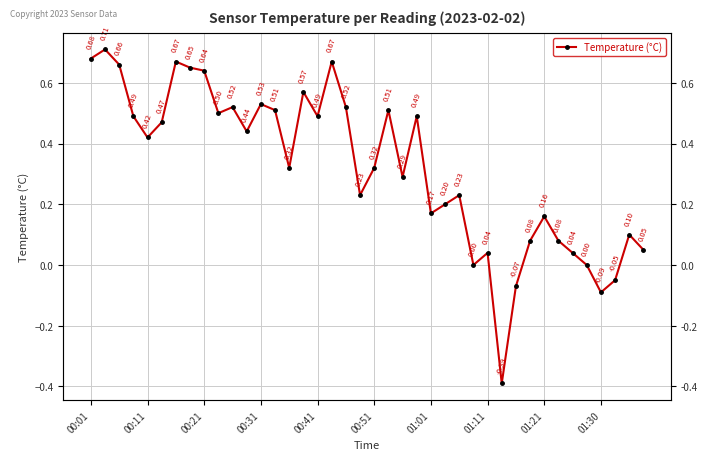

What is the value of the 10th point from the left?

0.5